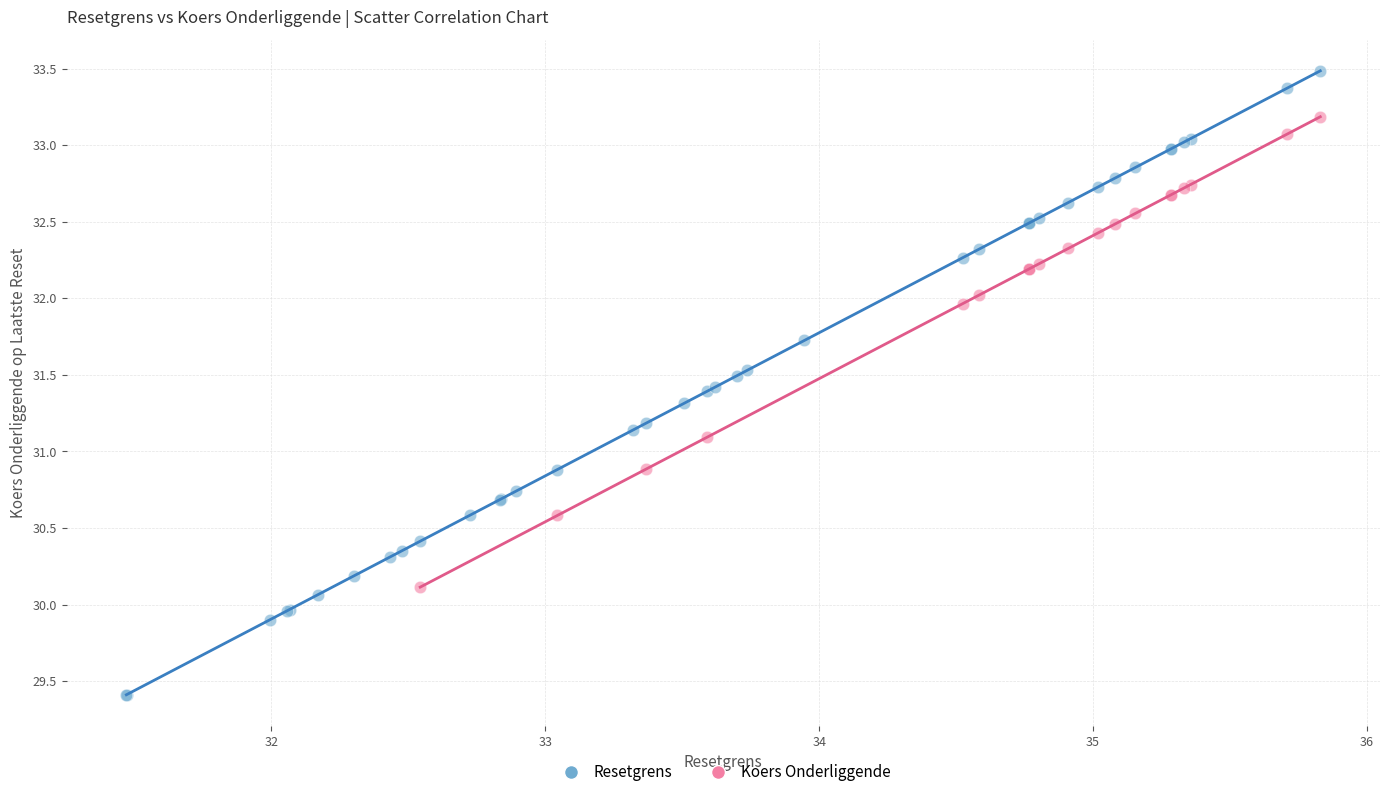

Which series contains the lowest Y value?

Resetgrens